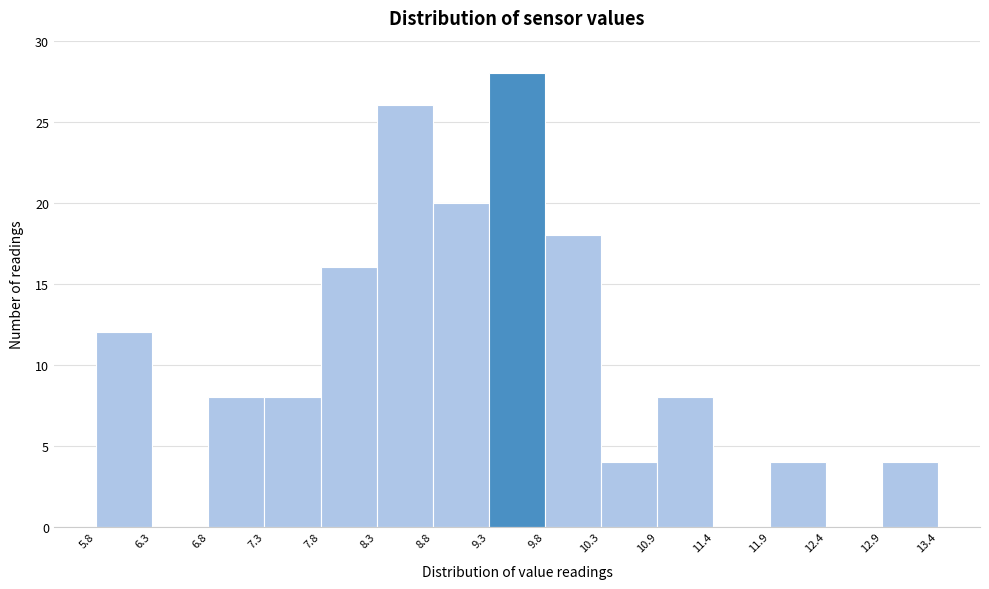

Over which range of the x-axis is the bar tallest?

9.3 to 9.8